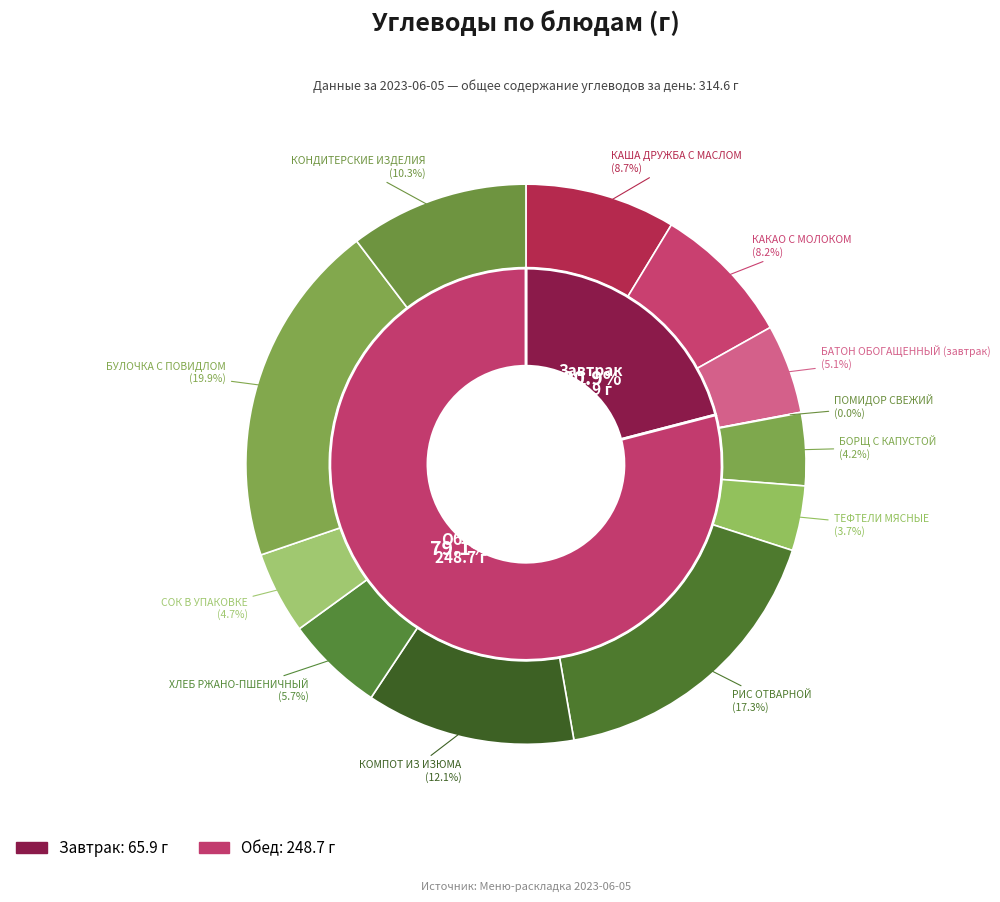

How many segments does this pie chart have?

12